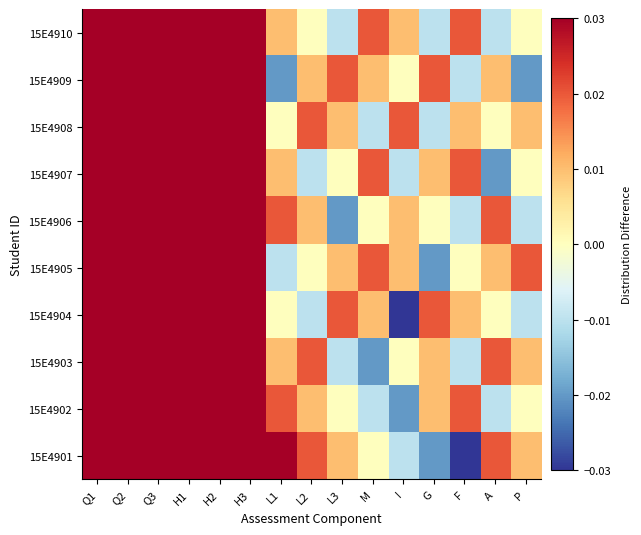

Which series has the widest spread of values?

15E4901